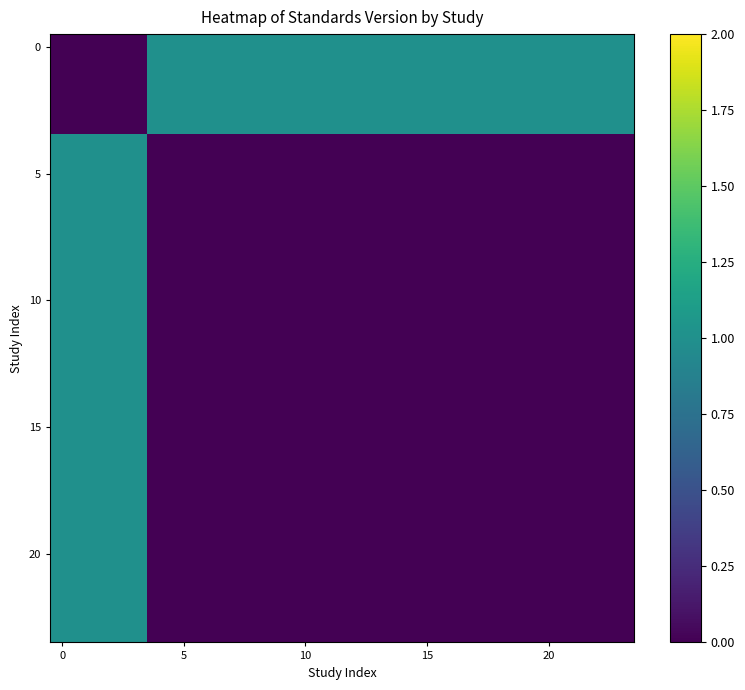

Count the number of data series in this chart.

24